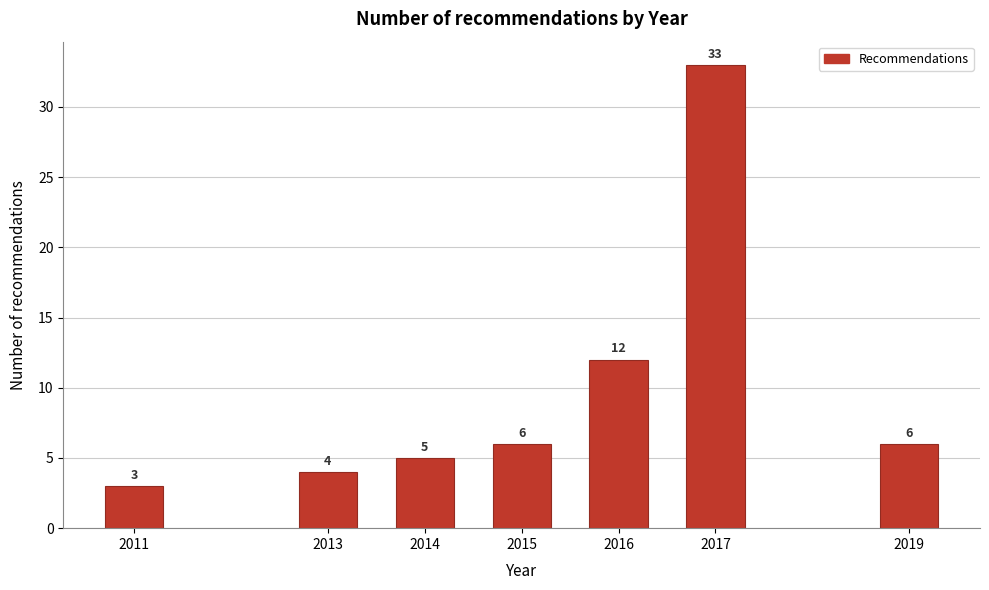

Reading right to left, list all the values displayed in this chart.

2019=6	2017=33	2016=12	2015=6	2014=5	2013=4	2011=3